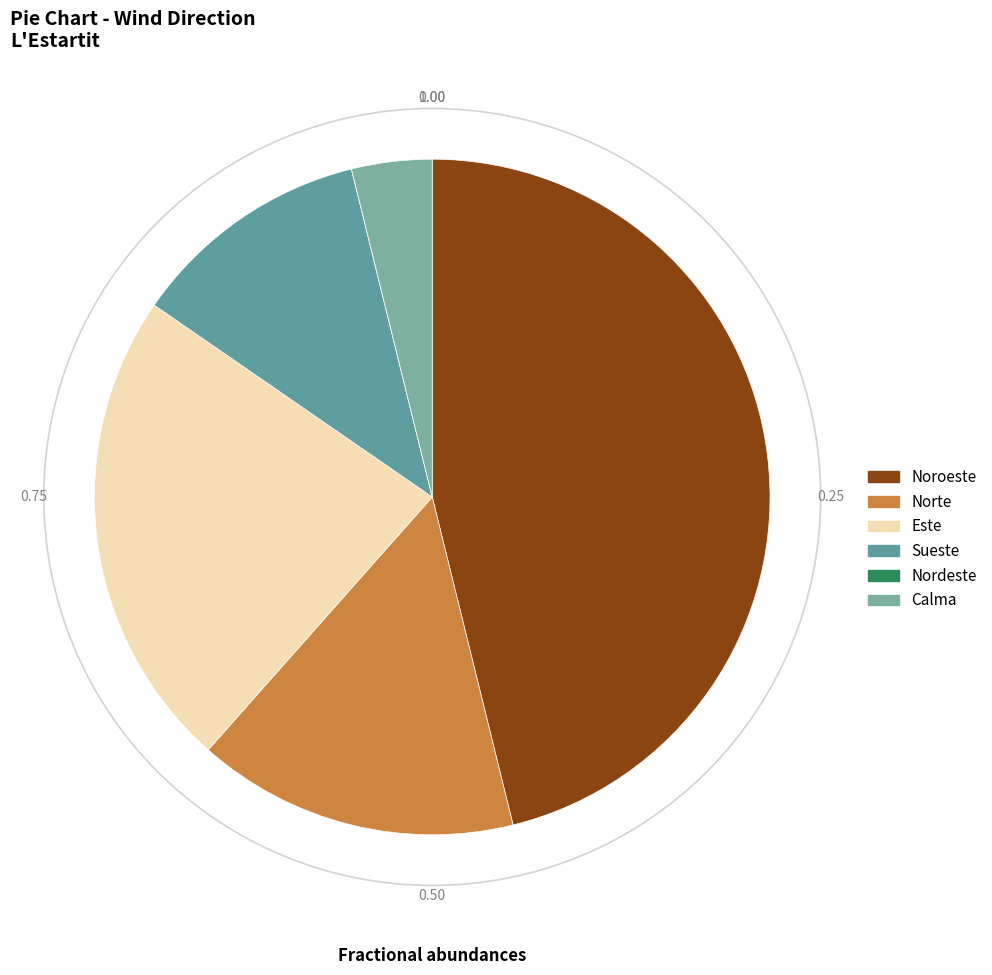

To the nearest percent, what portion does Este represent?

23%